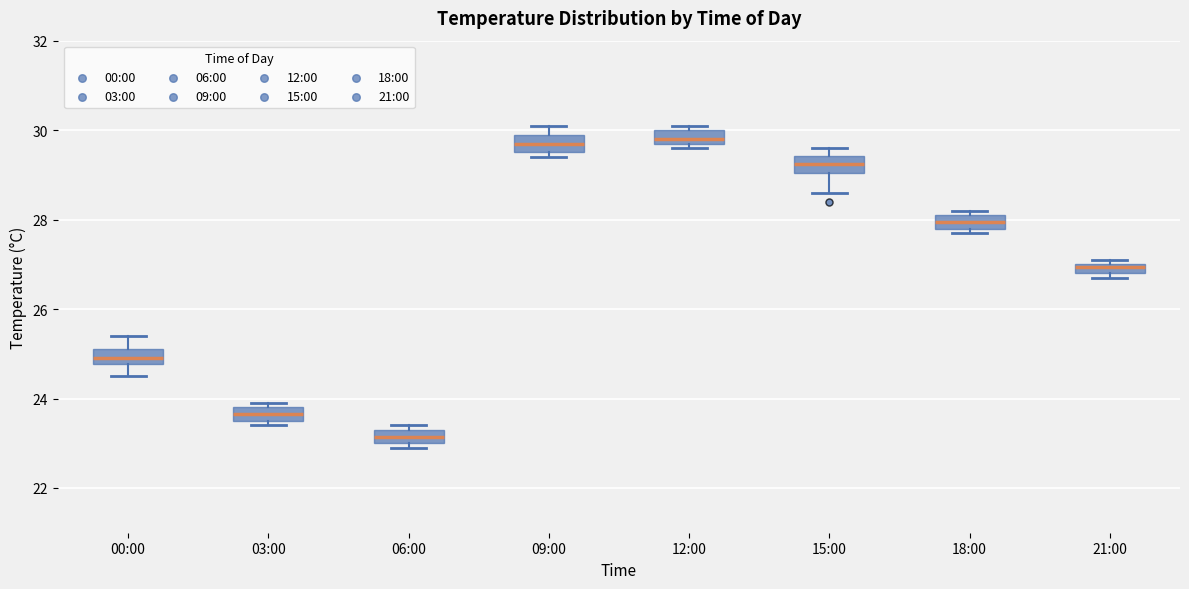

Where is the upper edge of the box for 12:00 on the y-axis? The values are not printed on the chart, so give them approximately, as read against the axis.

30.0